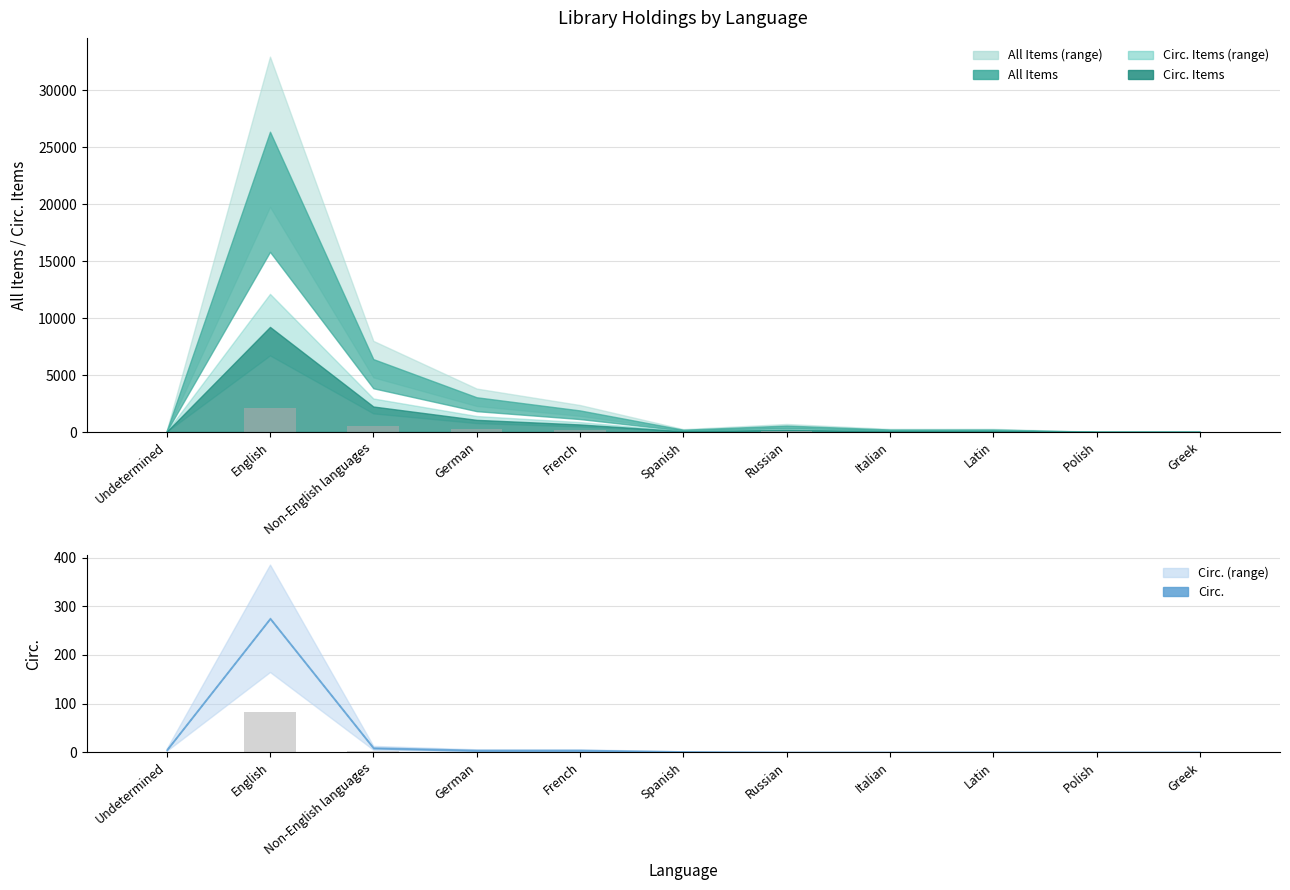

How many positive values does the Circ. series have?

6